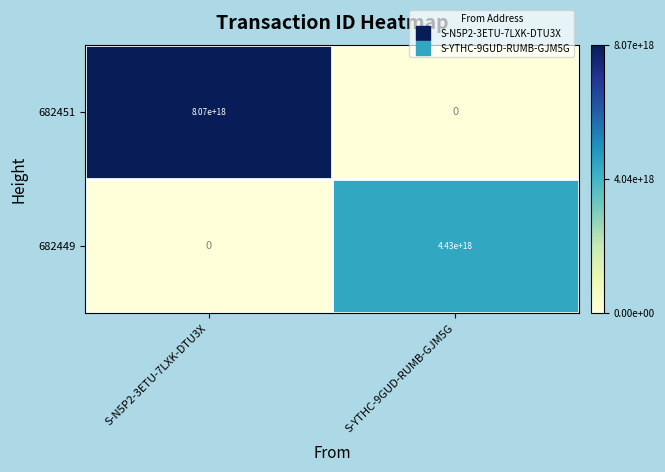

Which series changed the most between S-N5P2-3ETU-7LXK-DTU3X and S-YTHC-9GUD-RUMB-GJM5G?

682451